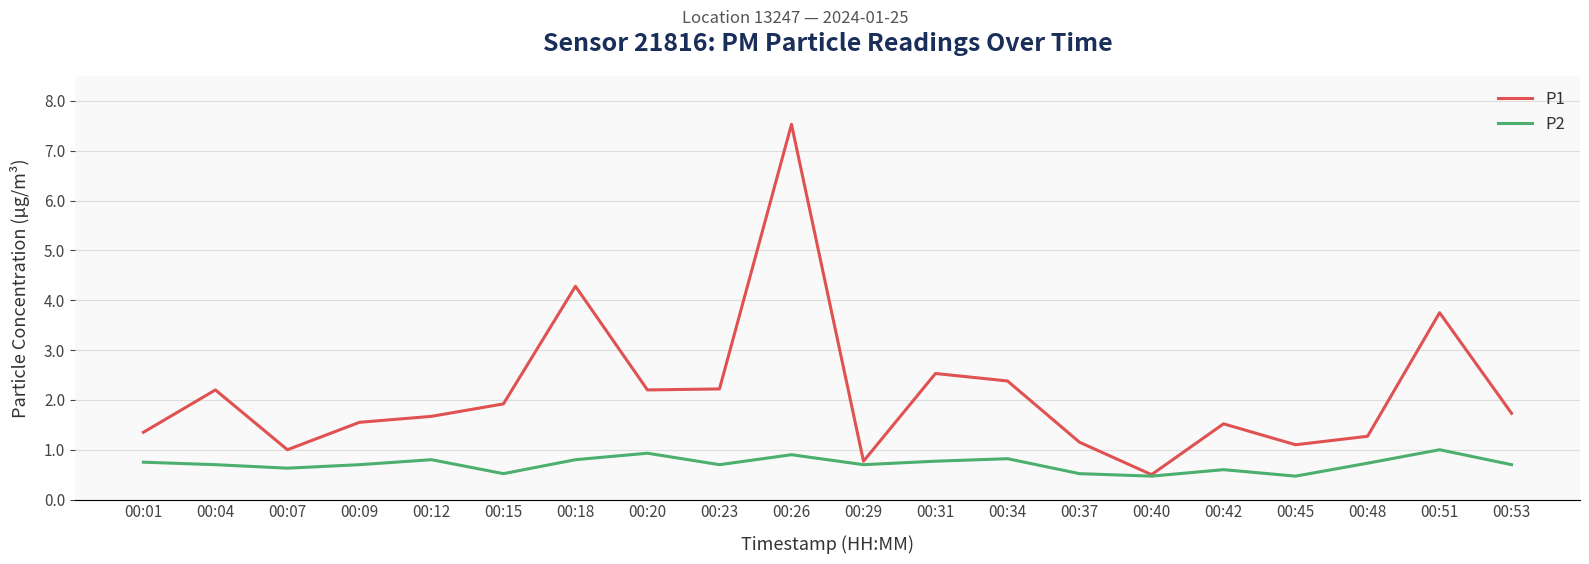

What is the difference between the highest and lowest values at 00:37?

0.6